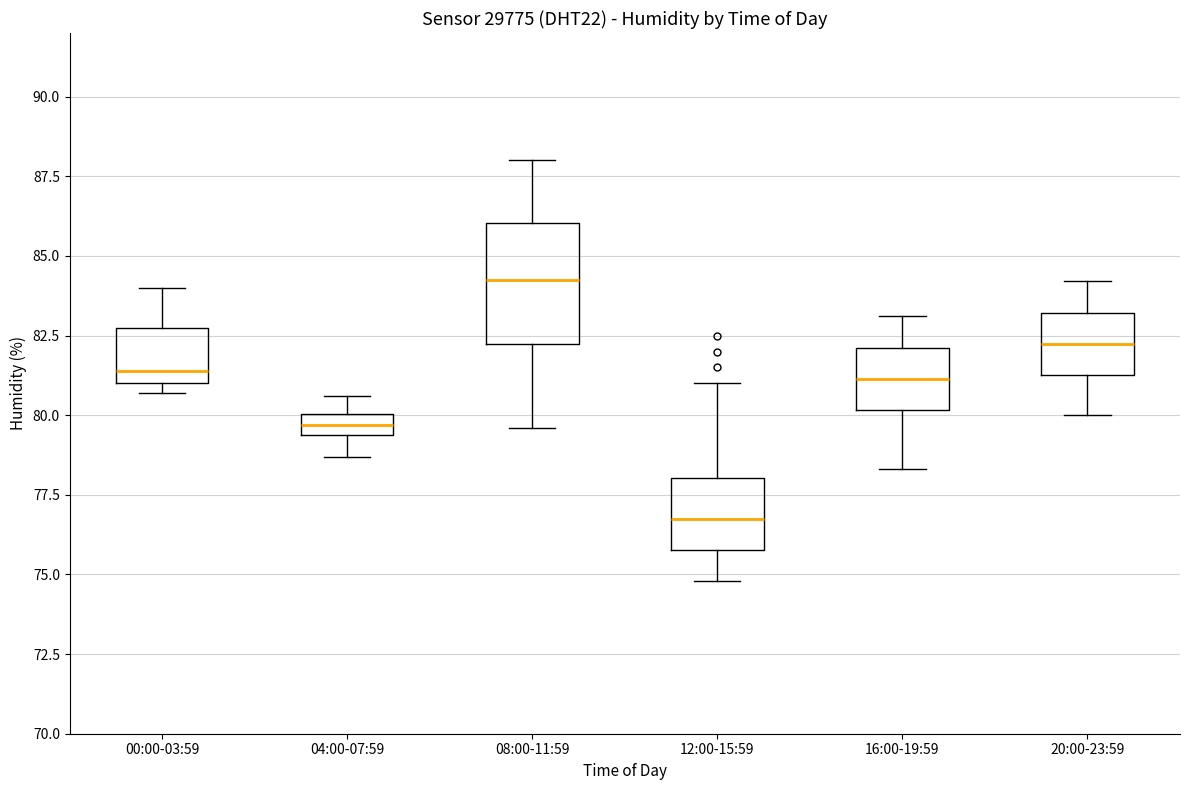

Which box is the tallest, from its lower edge to its upper edge?

08:00-11:59